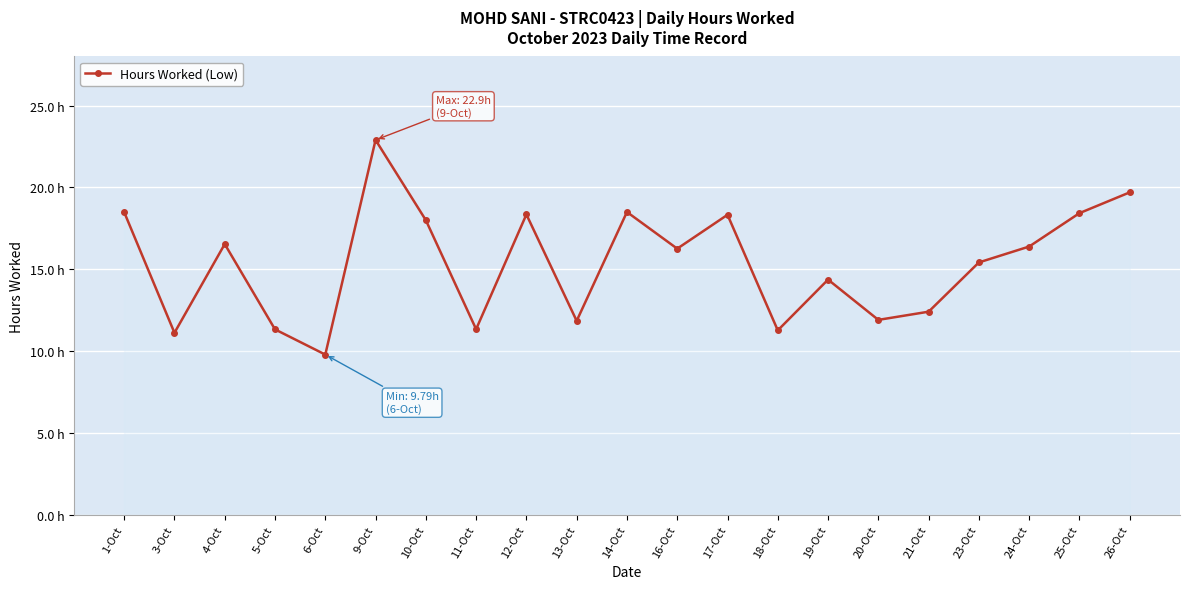

What is the value of the 5th point from the left?

9.8